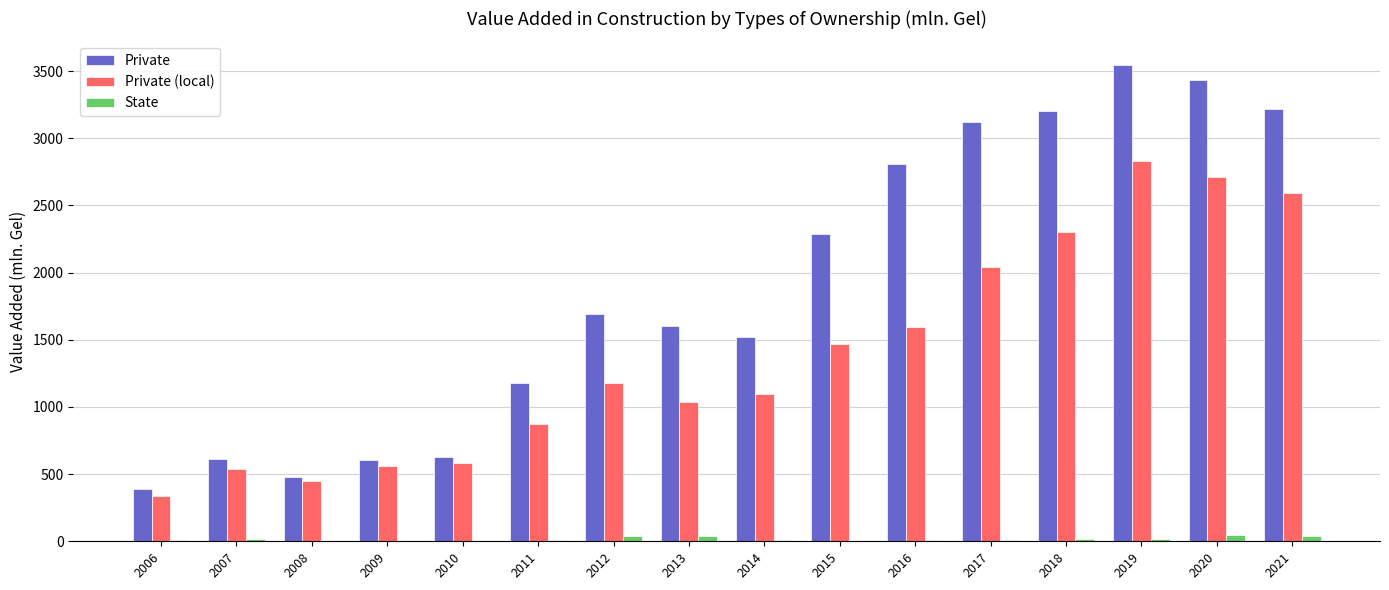

Which series has the largest total across all categories?

Private